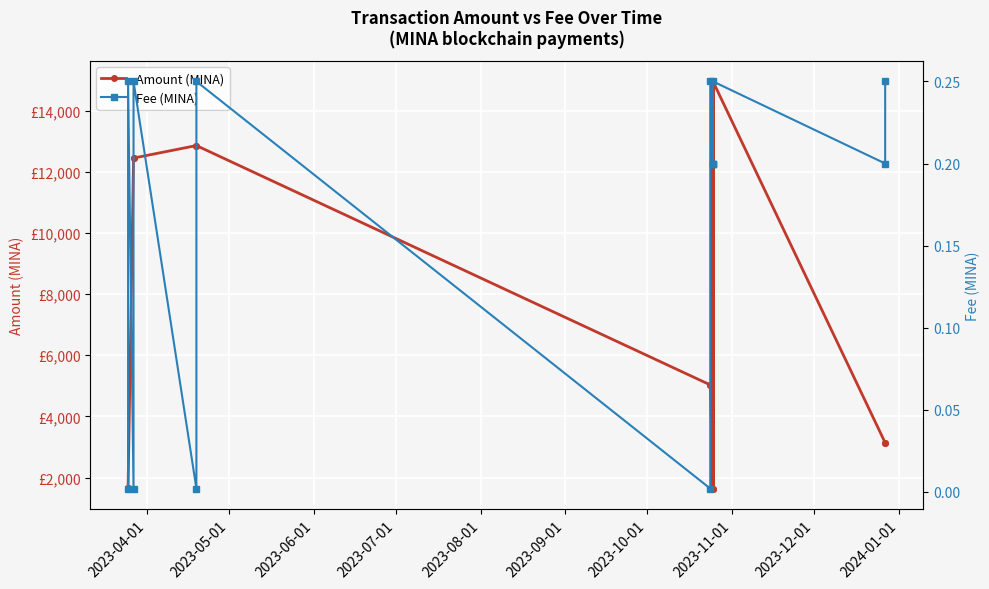

How many interior local valleys does the Amount (MINA) series have?

4